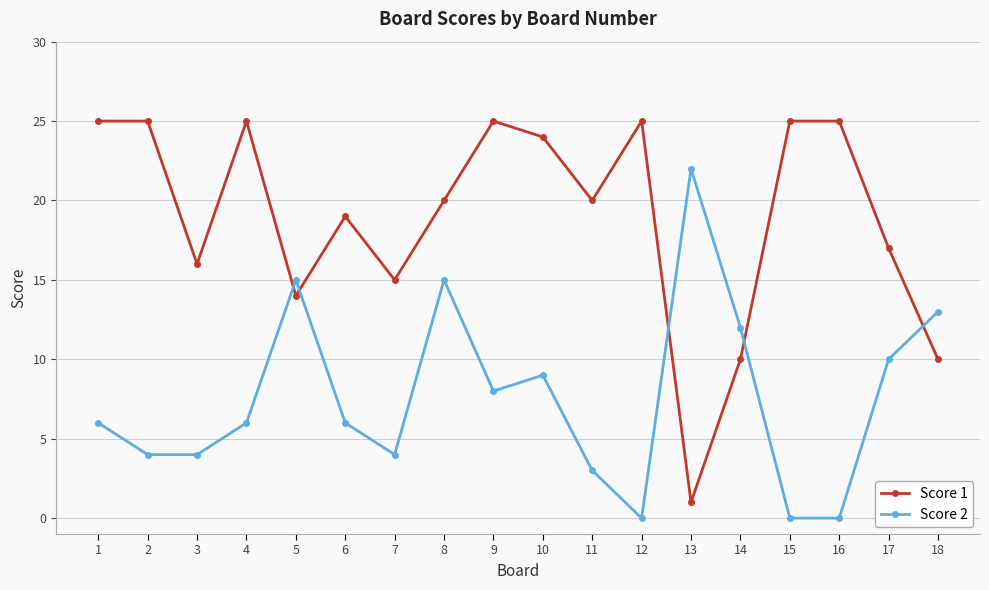

At which label does Score 1 reach its minimum?

13